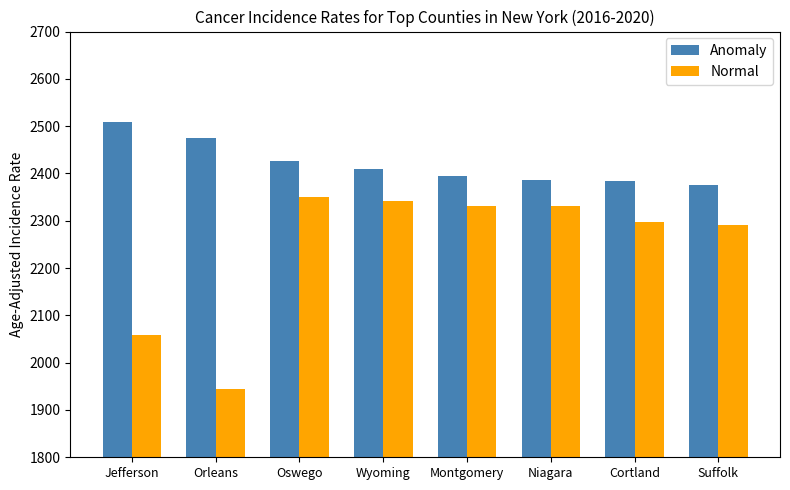

What is the minimum value shown in the chart?

1944.4